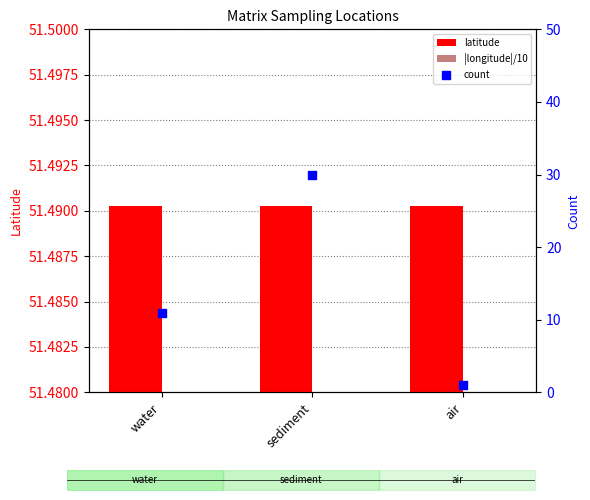

At which category is the sum across all series the highest?

sediment